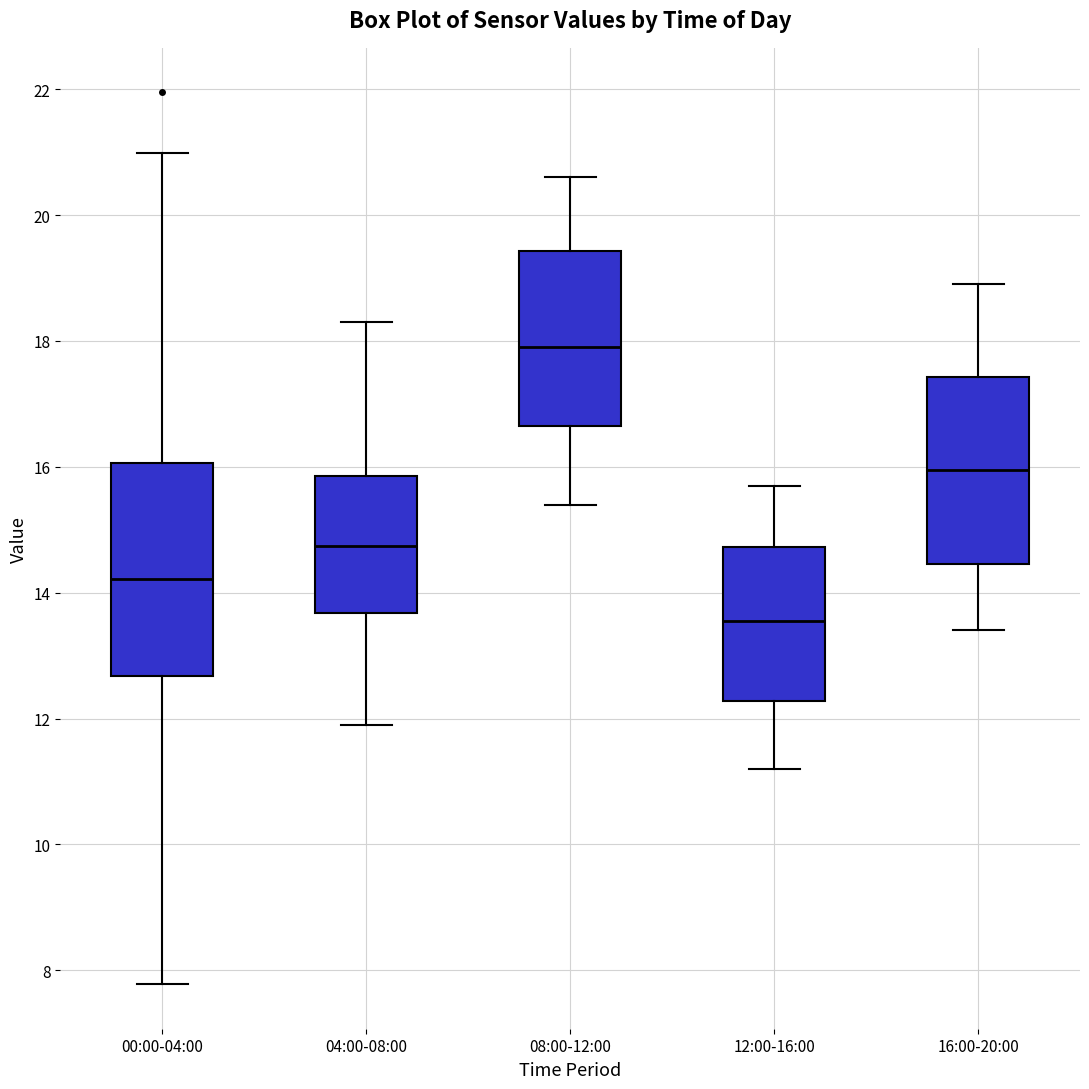

Which box is the tallest, from its lower edge to its upper edge?

00:00-04:00